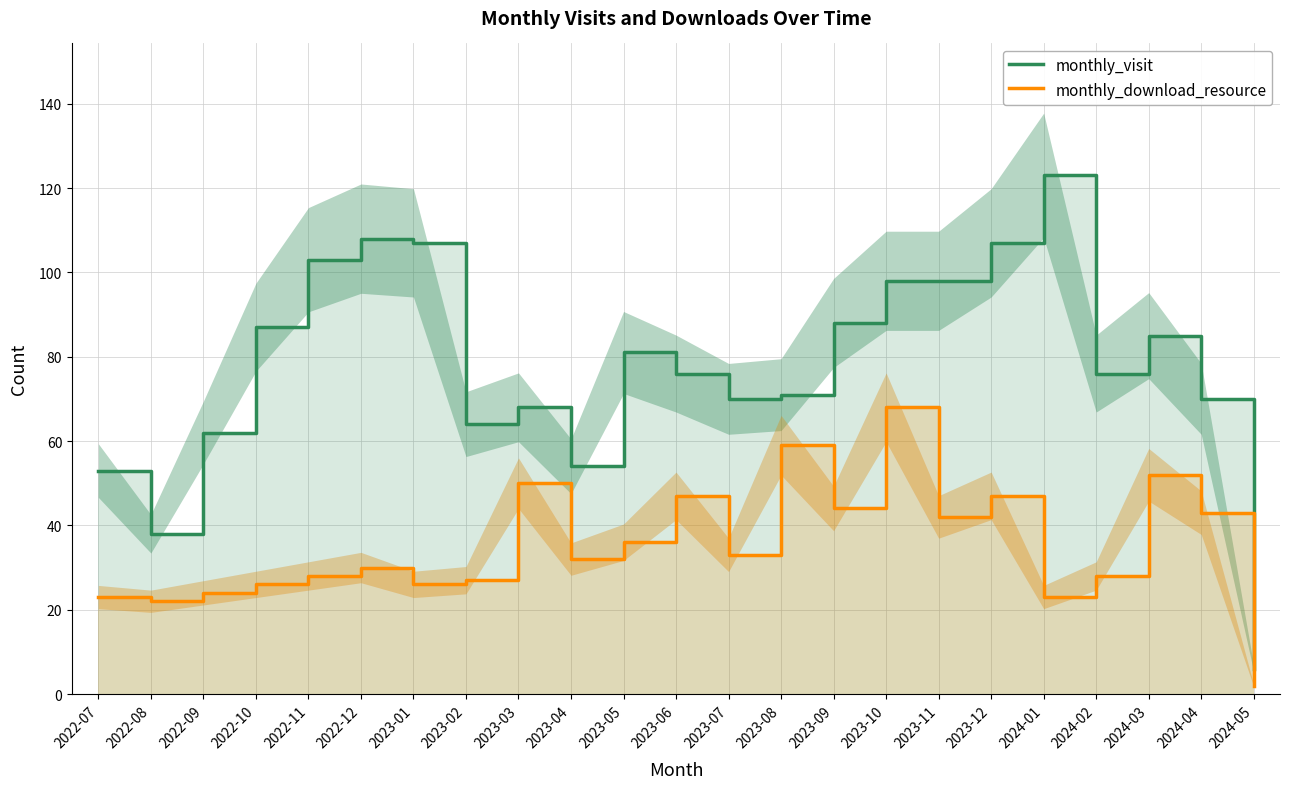

At 2023-05, list the series in order from smallest to largest.

monthly_download_resource, monthly_visit